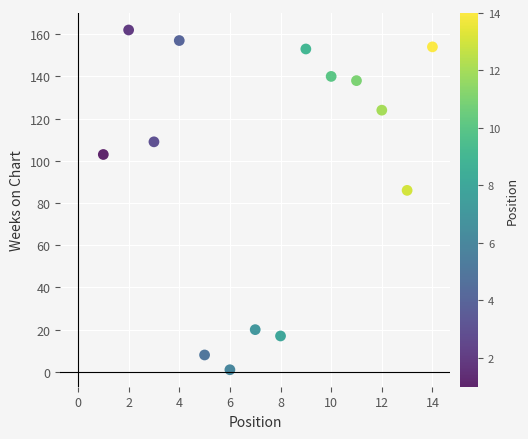

What is the range of Y values (max minus min)?

161